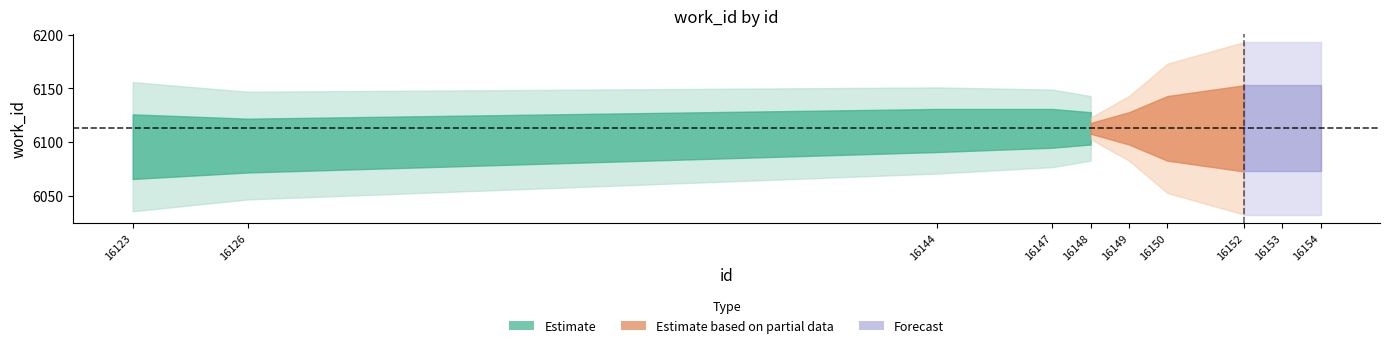

What is the difference between the work_id values at 16153 and 16123?

17